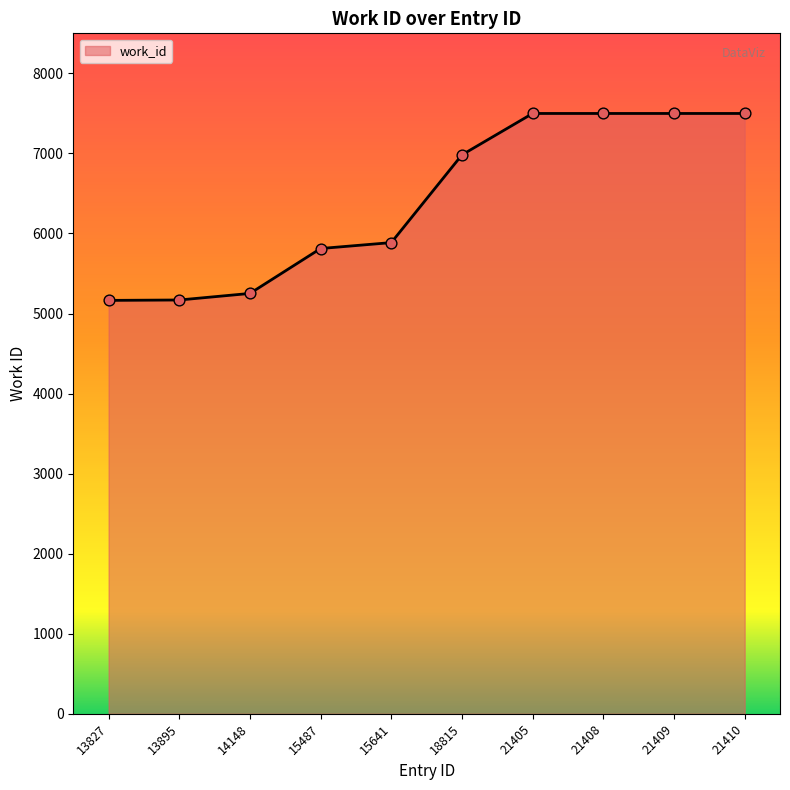

What is the change in value from 13895 to 18815?

+1813